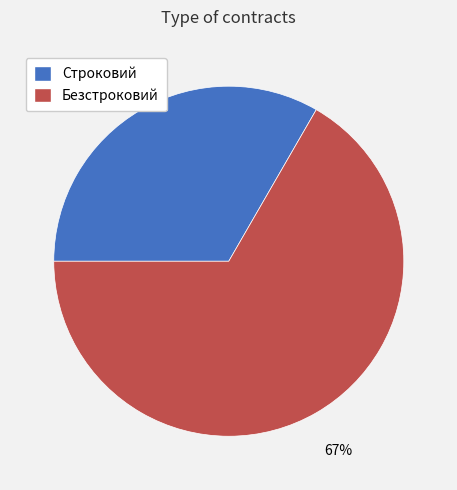

Is it true that Безстроковий is 55% of the pie?

False